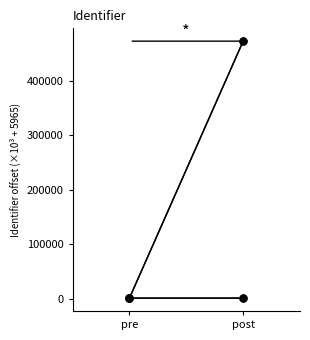

Between pre and post, which is larger?

post